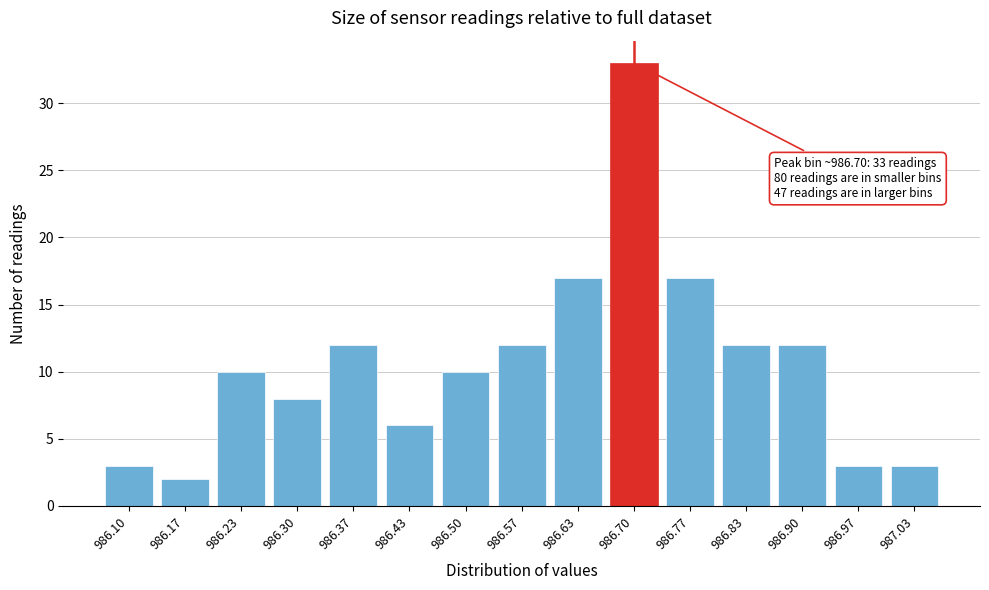

Reading right to left, what are all the values shown in this chart?

3	3	12	12	17	33	17	12	10	6	12	8	10	2	3